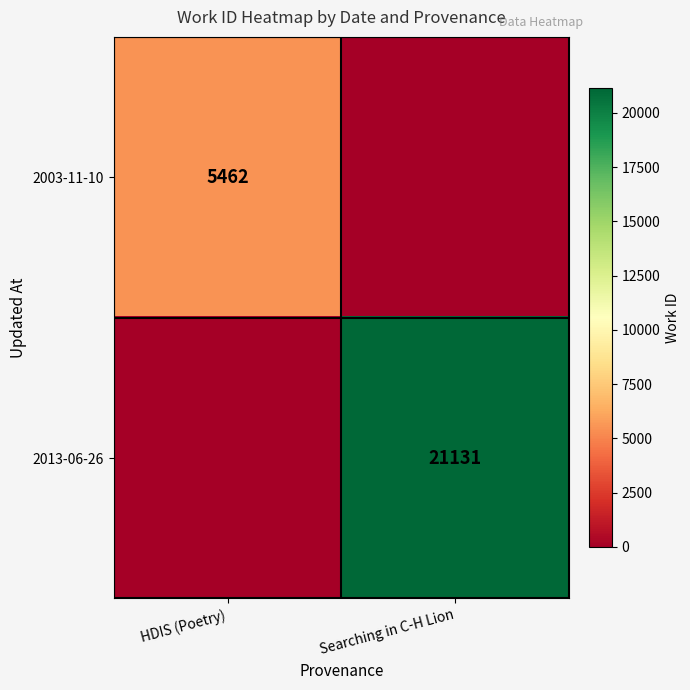

True or false: 2013-06-26 has a value of 34499 at Searching in C-H Lion.

False